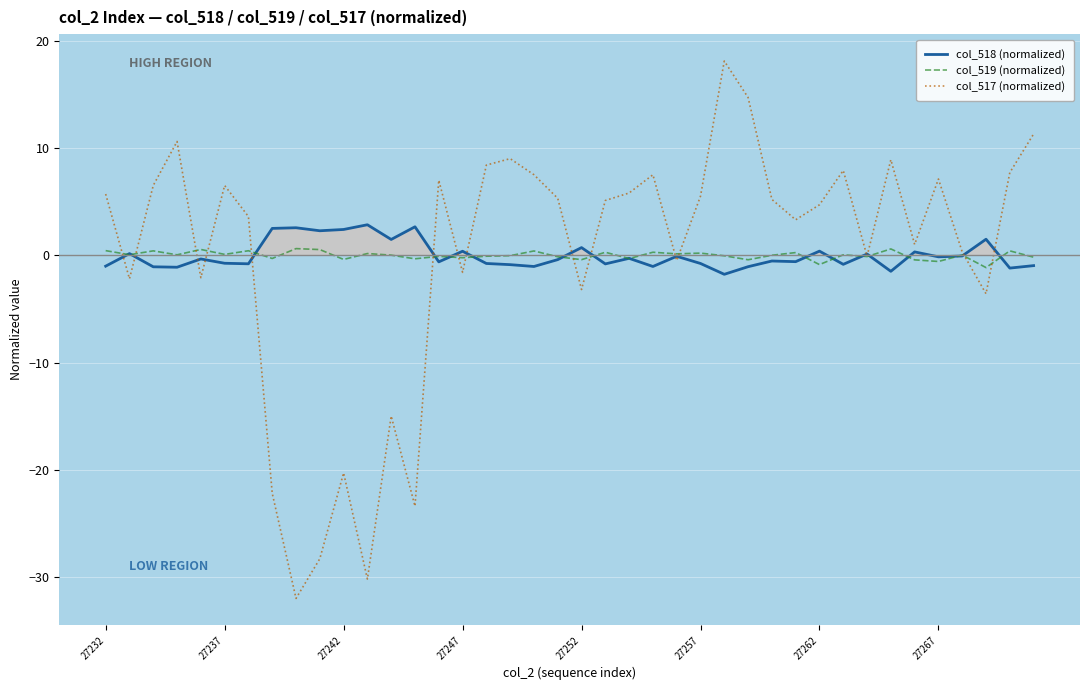

The value of col_517 (normalized) at 27267 is -6.0. True or false?

False